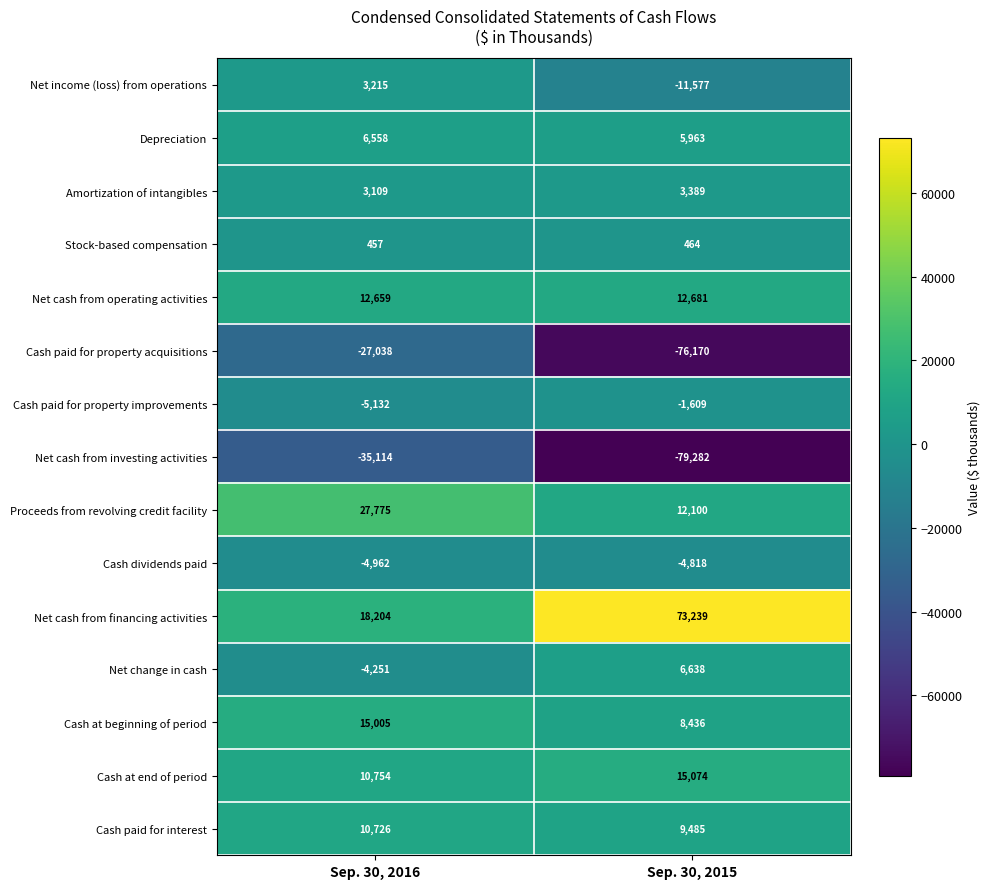

At which category does the chart reach its minimum across all series?

Sep. 30, 2015